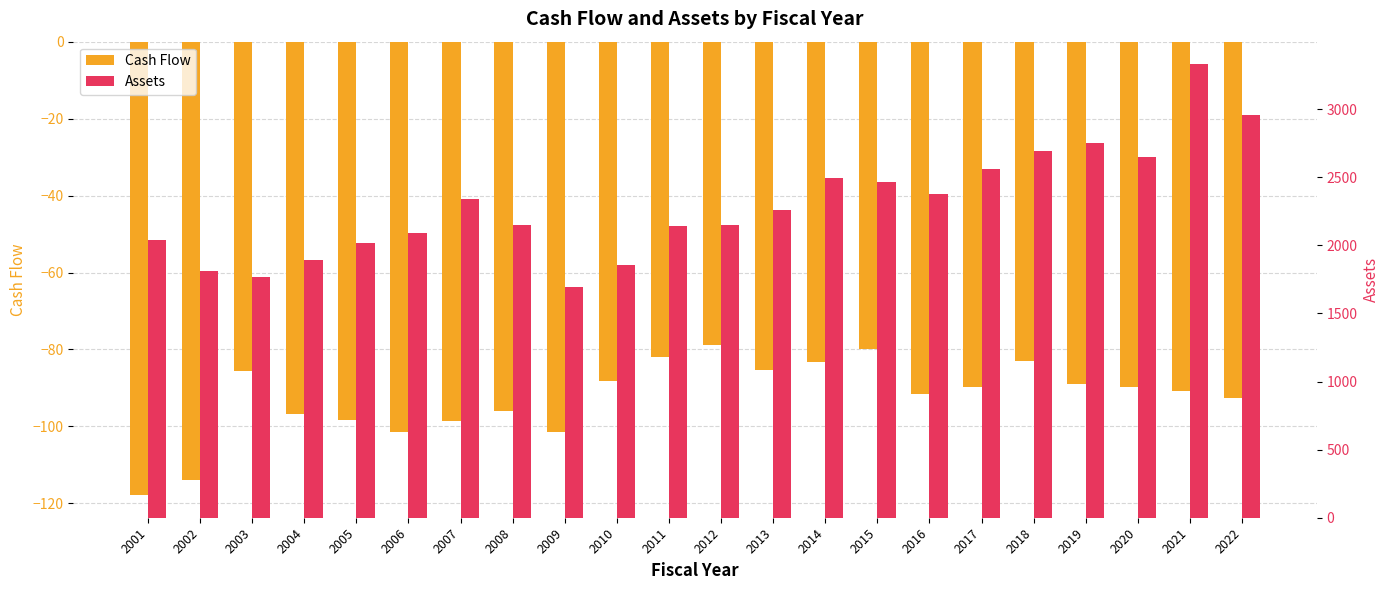

Is it true that Assets equals 1242.9 at 2006?

False